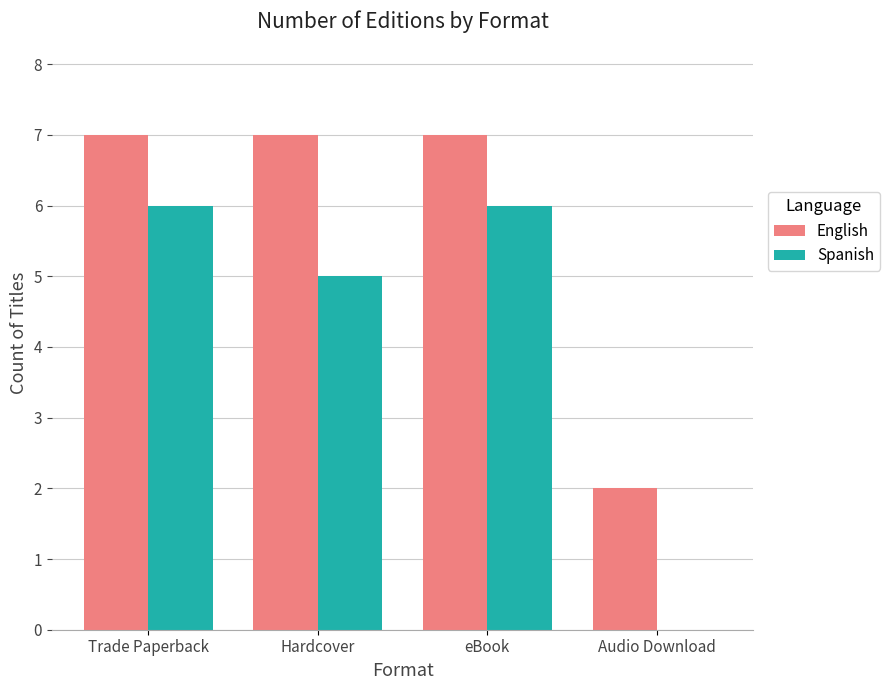

Between Trade Paperback and Hardcover, which series saw the biggest shift?

Spanish